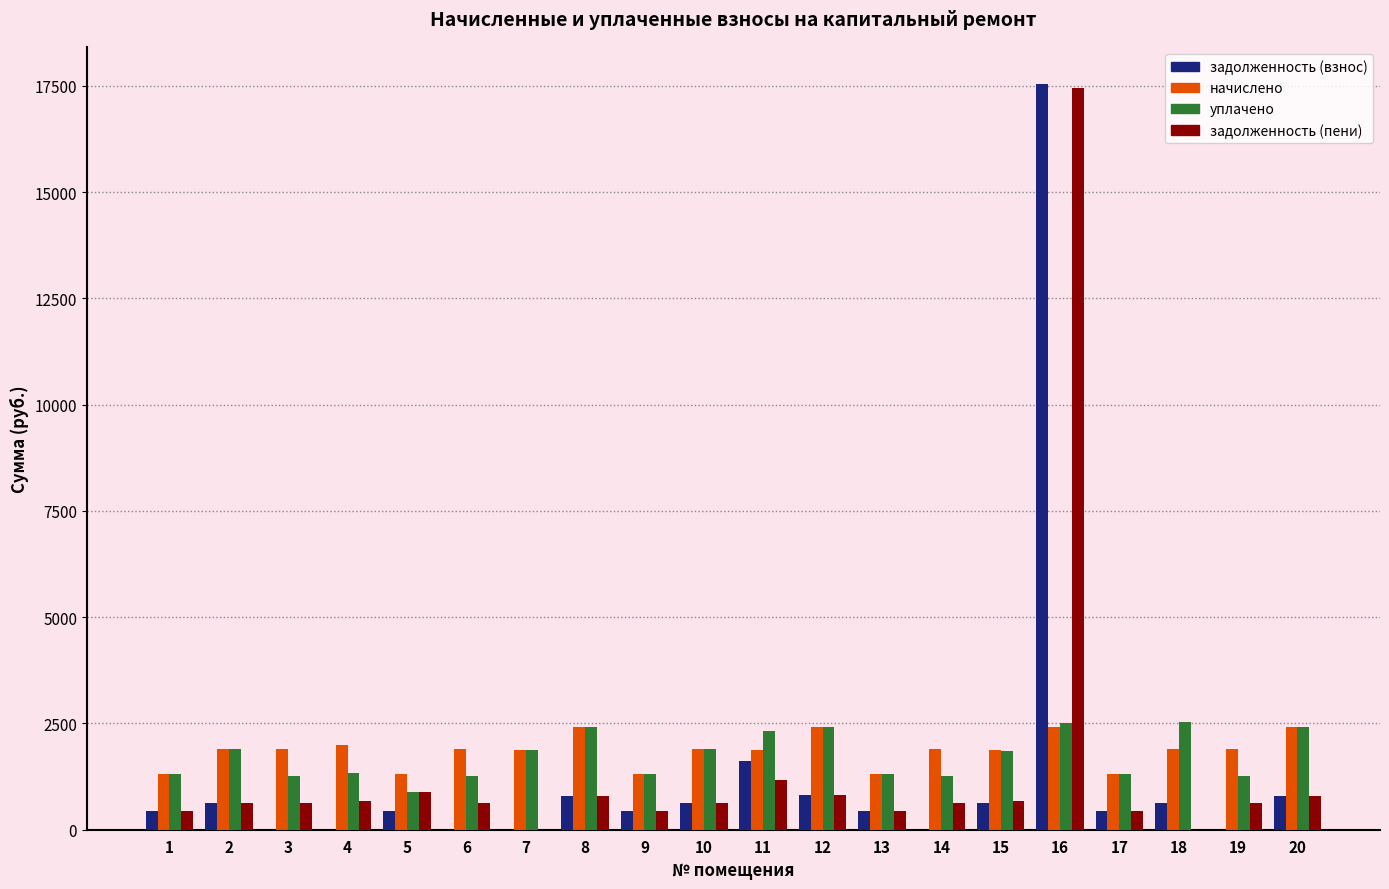

What is the maximum value for задолженность (пени)?

17440.0